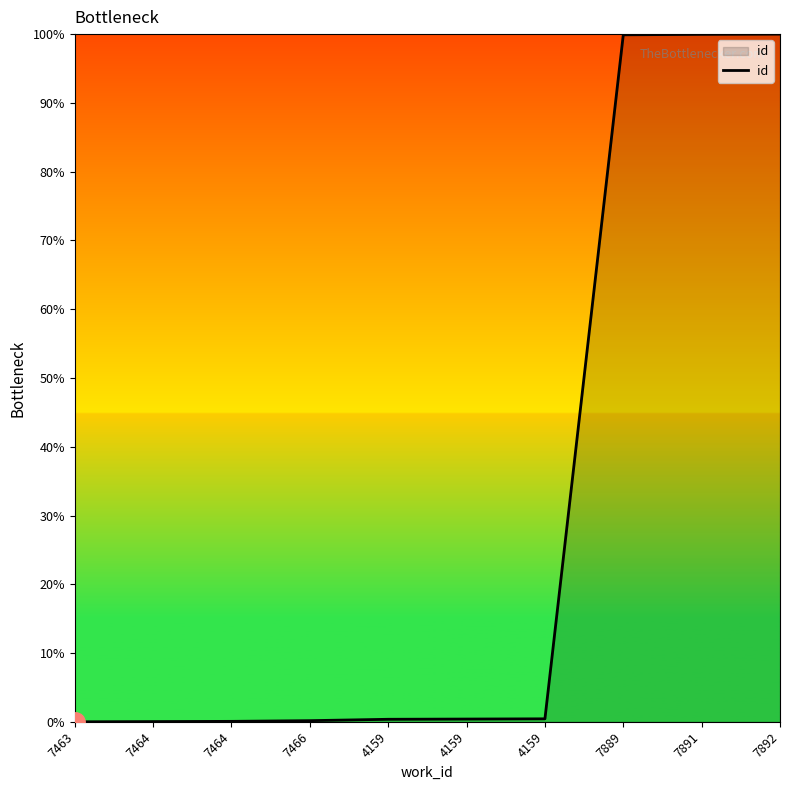

What is the change in value from 7466 to 7892?

+99.8